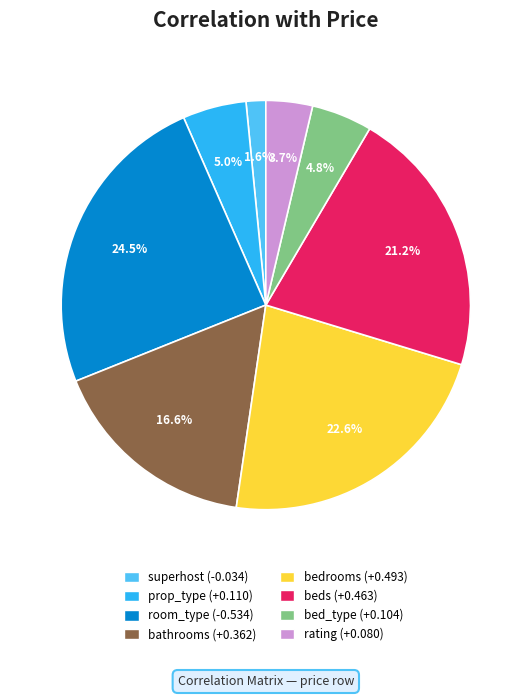

To the nearest percent, what portion does bathrooms represent?

17%